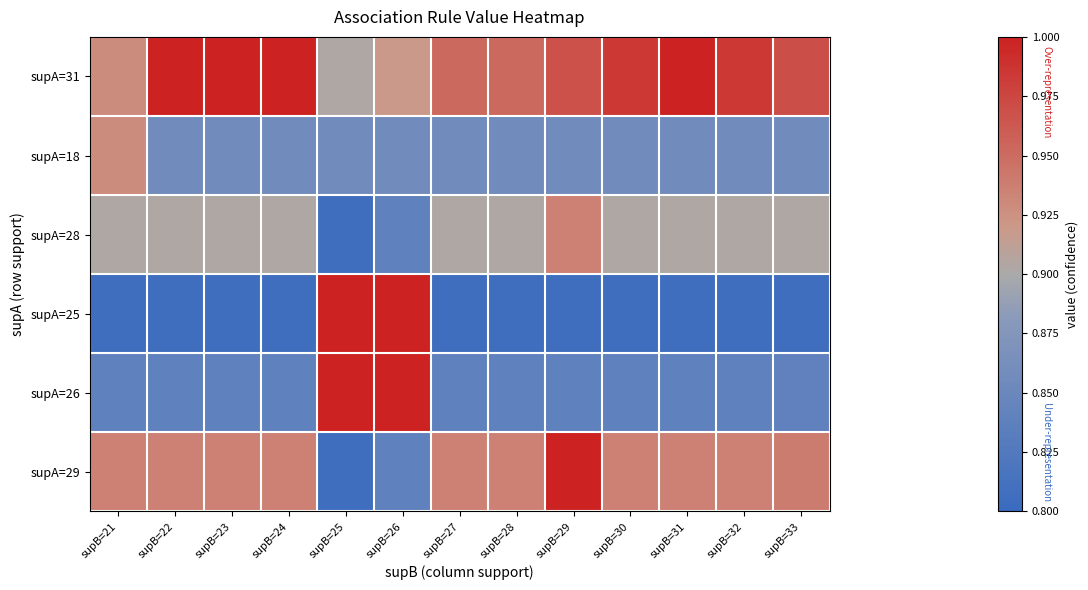

Between supB=32 and supB=29, which is larger?

supB=32